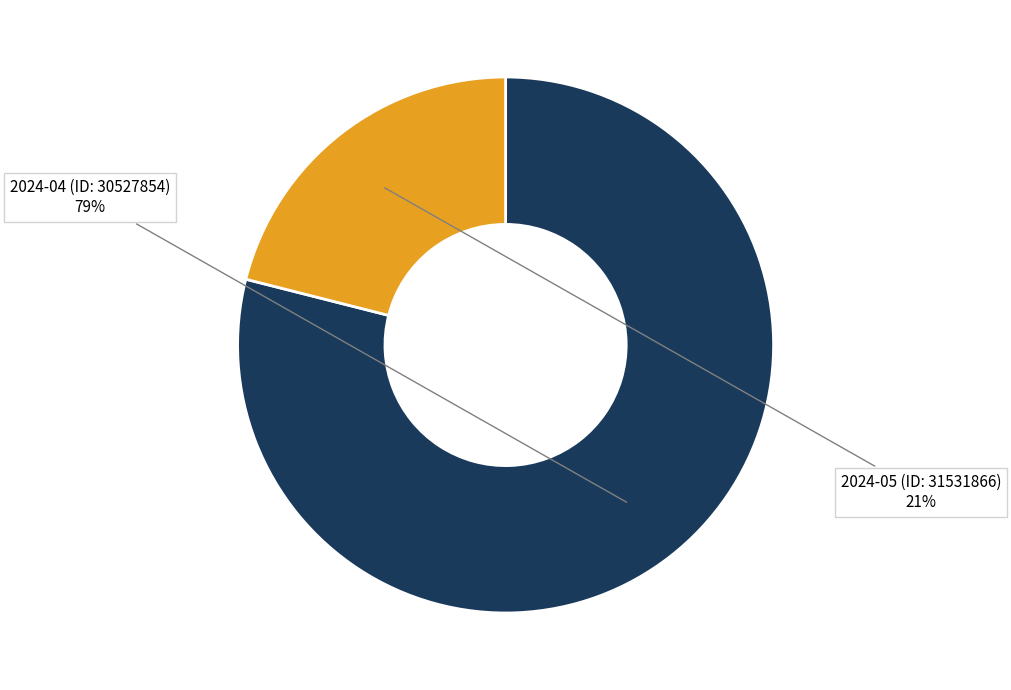

To the nearest percent, what is the average slice percentage?

50%